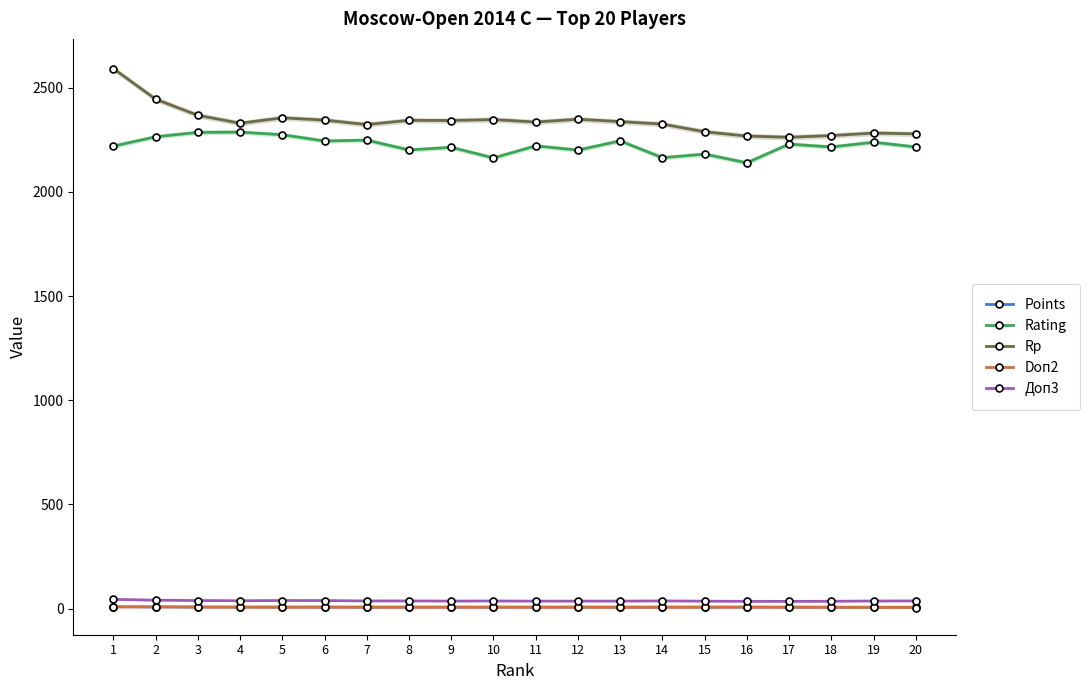

Is the value of Points at 3 greater than the value of Rp at 8?

No